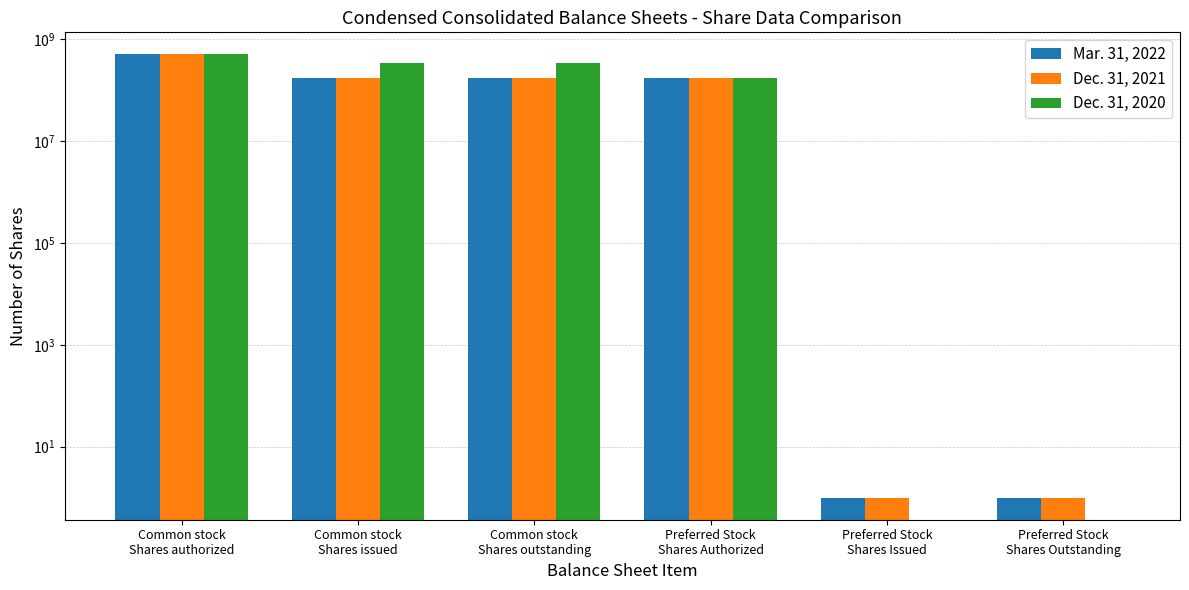

Reading left to right, transcribe all the data shown in this chart.

Mar. 31, 2022: 500000000	176168548	176168548	175000000	1	1
Dec. 31, 2021: 500000000	176168548	176168548	175000000	1	1
Dec. 31, 2020: 500000000	340268500	340268500	175000000	0	0